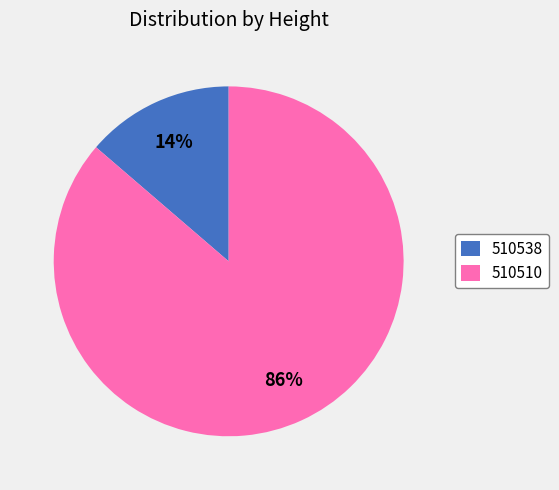

Which slice is the largest?

510510